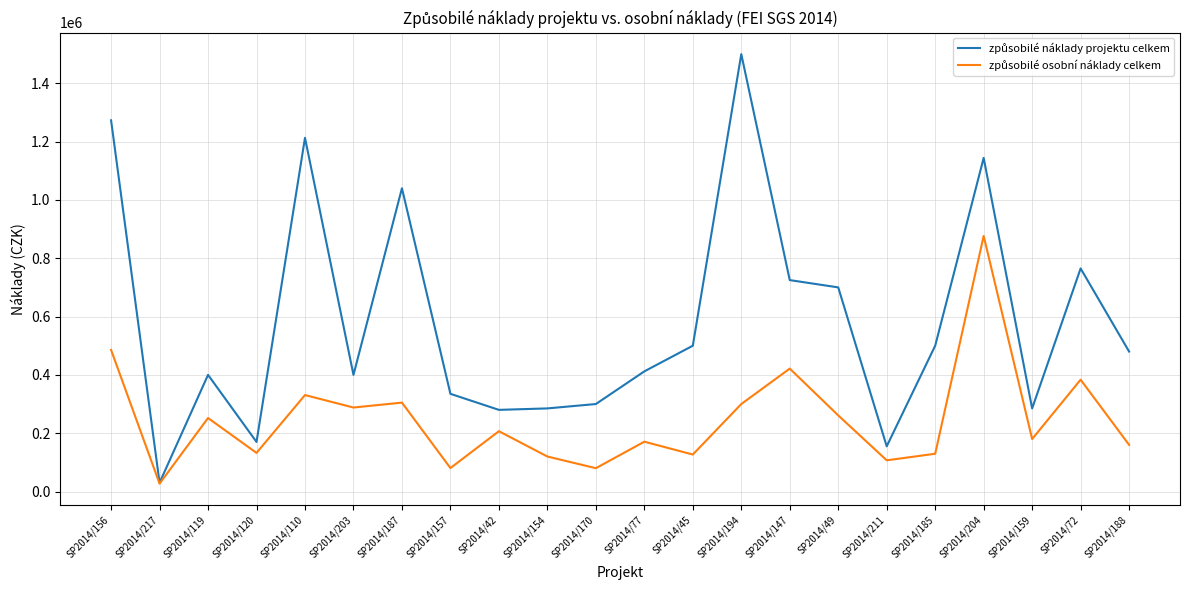

Which category has the highest value across all series?

SP2014/194